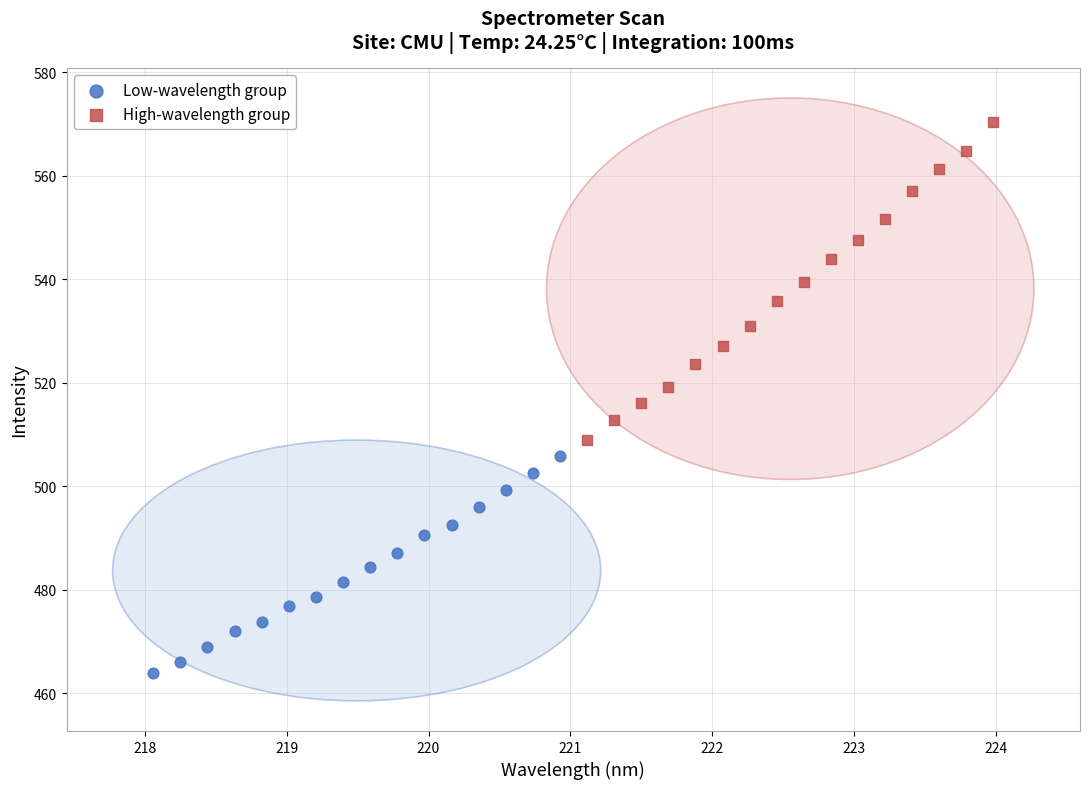

Which series contains the lowest Y value?

Low-wavelength group